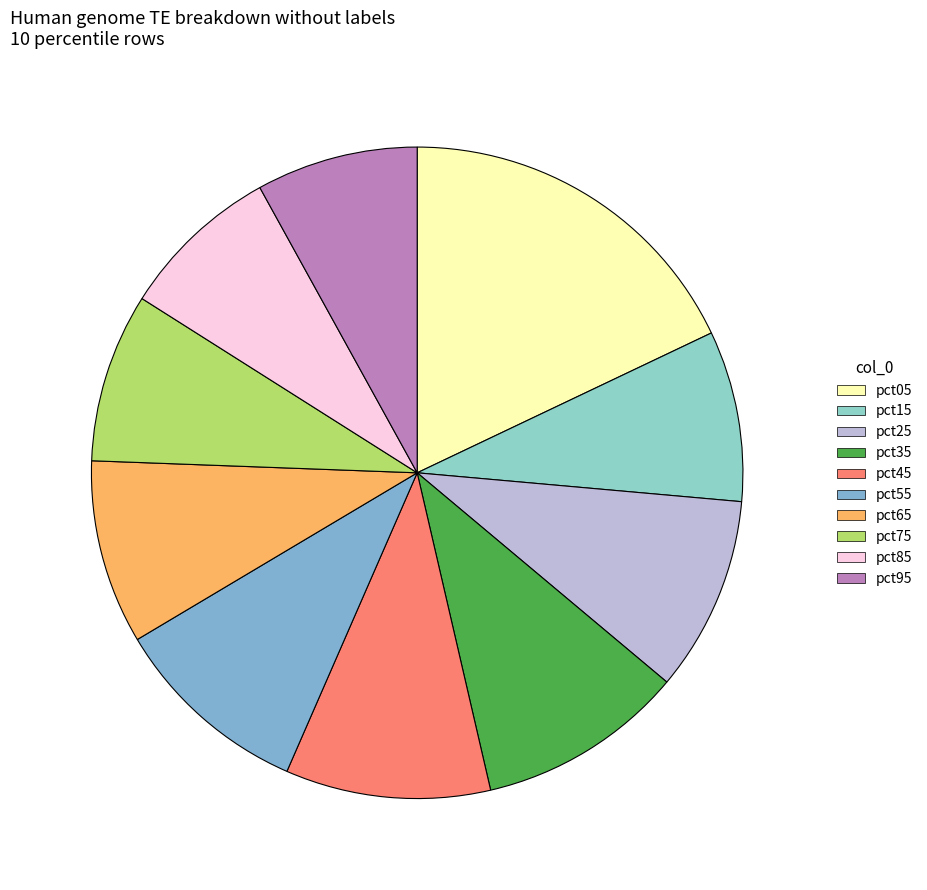

Does pct25 account for over 50% of the chart?

No